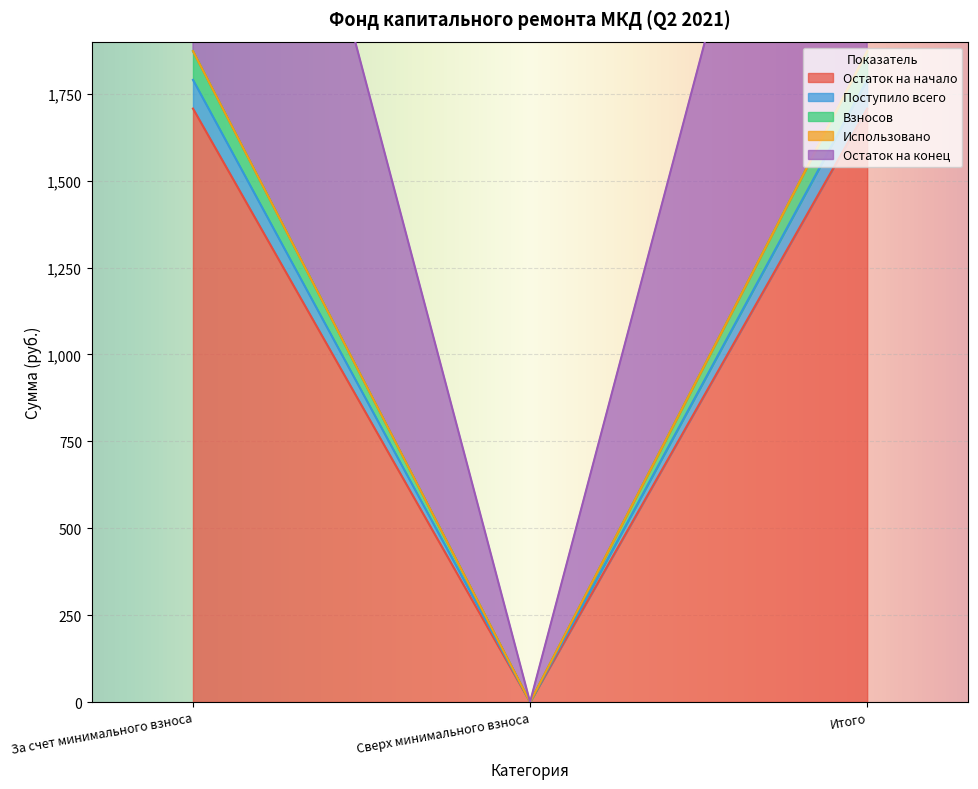

Which category has the highest value across all series?

За счет минимального взноса